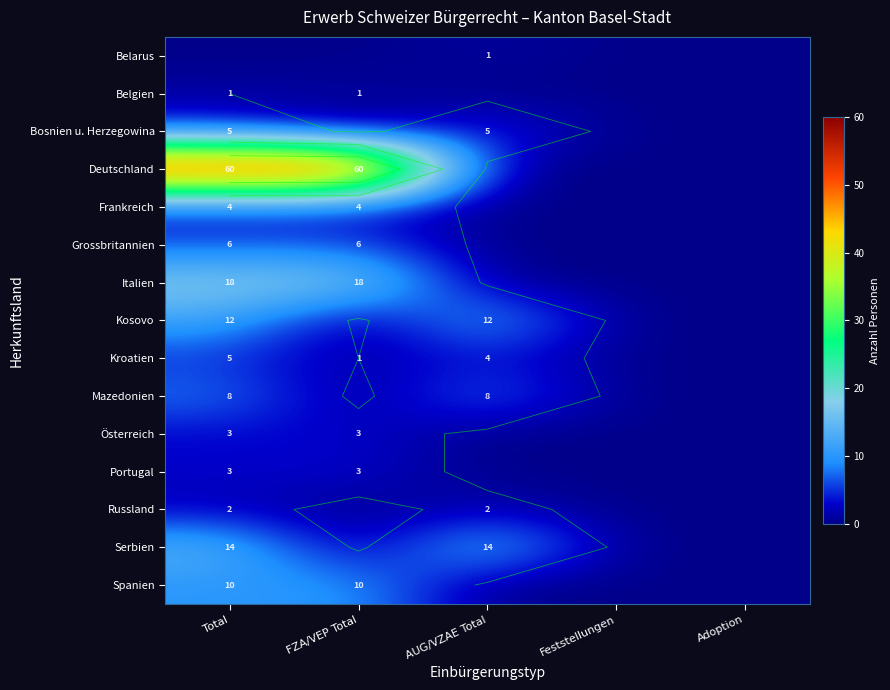

Is it true that Deutschland equals 0 at Adoption?

True